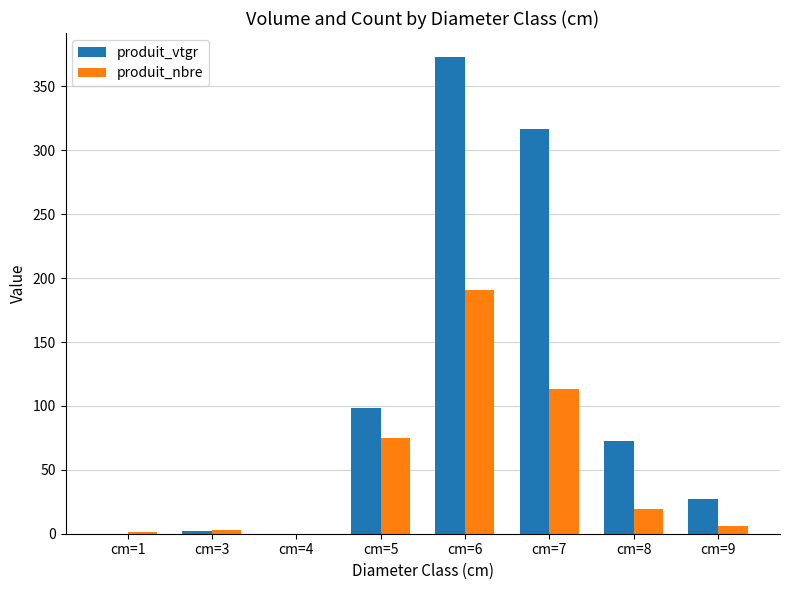

What is the sum of all produit_vtgr values?

889.7